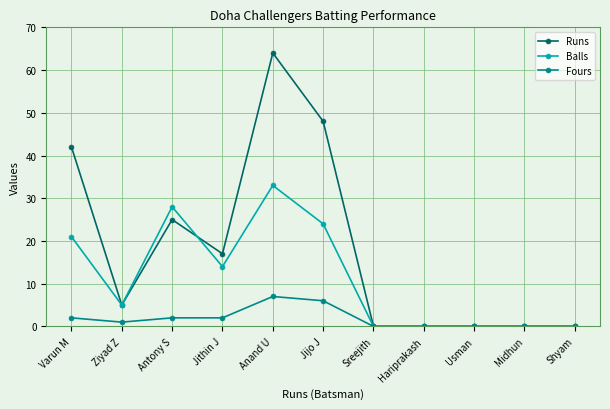

At which category does Runs reach its first local peak?

Antony S